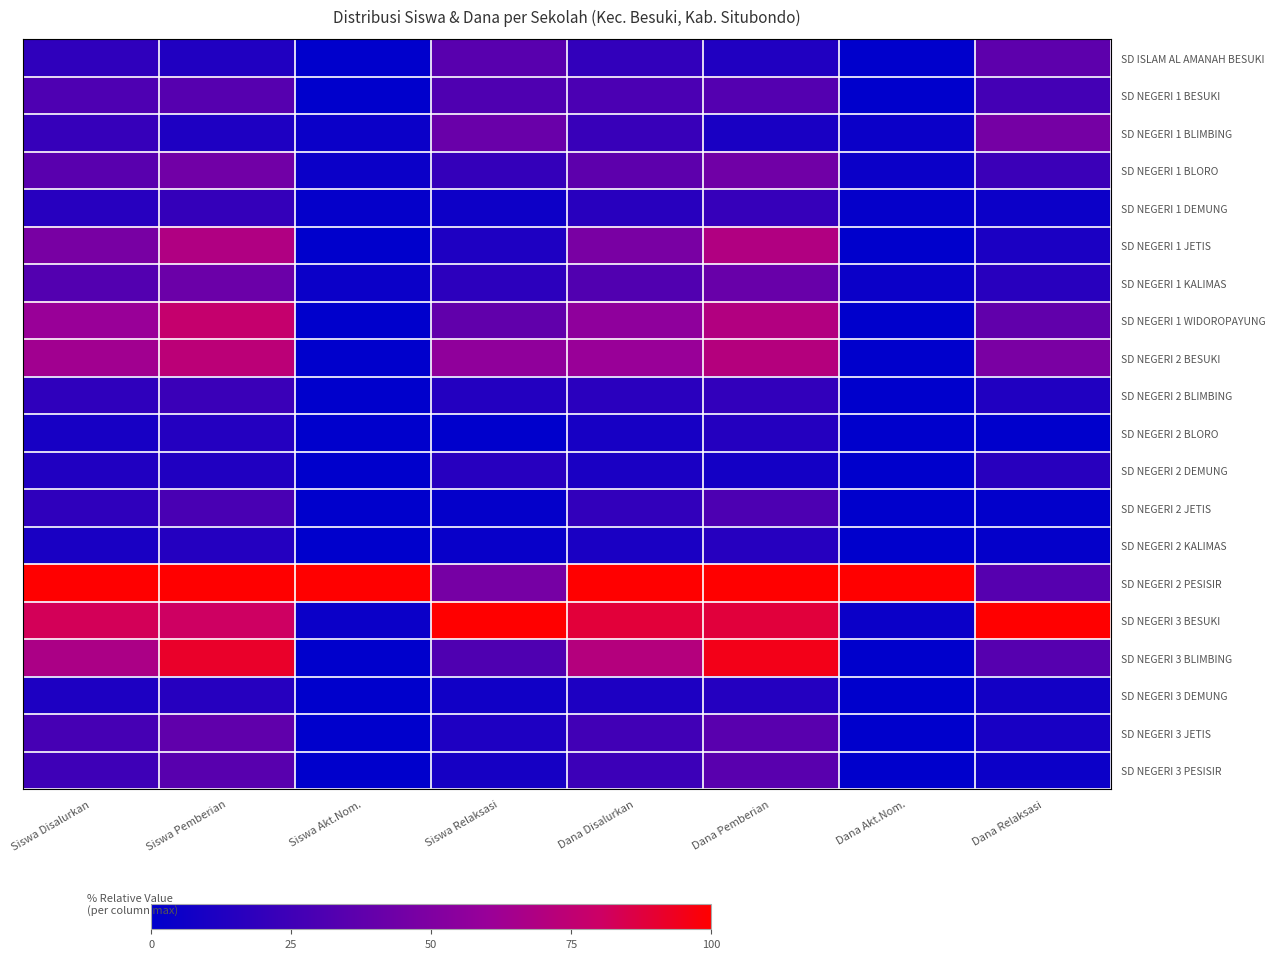

Reading right to left, list all the values displayed in this chart.

SD ISLAM AL AMANAH BESUKI: Dana Relaksasi=36.5	Dana Akt.Nom.=0.0	Dana Pemberian=12.8	Dana Disalurkan=19.6	Siswa Relaksasi=34.5	Siswa Akt.Nom.=0.0	Siswa Pemberian=12.6	Siswa Disalurkan=18.5
SD NEGERI 1 BESUKI: Dana Relaksasi=26.9	Dana Akt.Nom.=0.0	Dana Pemberian=33.2	Dana Disalurkan=29.5	Siswa Relaksasi=31.0	Siswa Akt.Nom.=0.0	Siswa Pemberian=33.6	Siswa Disalurkan=30.7
SD NEGERI 1 BLIMBING: Dana Relaksasi=46.2	Dana Akt.Nom.=4.7	Dana Pemberian=10.0	Dana Disalurkan=22.0	Siswa Relaksasi=41.4	Siswa Akt.Nom.=4.7	Siswa Pemberian=11.8	Siswa Disalurkan=21.2
SD NEGERI 1 BLORO: Dana Relaksasi=23.1	Dana Akt.Nom.=4.7	Dana Pemberian=44.1	Dana Disalurkan=36.4	Siswa Relaksasi=20.7	Siswa Akt.Nom.=4.7	Siswa Pemberian=44.5	Siswa Disalurkan=35.4
SD NEGERI 1 DEMUNG: Dana Relaksasi=4.8	Dana Akt.Nom.=2.3	Dana Pemberian=21.3	Dana Disalurkan=15.7	Siswa Relaksasi=5.2	Siswa Akt.Nom.=2.3	Siswa Pemberian=21.0	Siswa Disalurkan=15.3
SD NEGERI 1 JETIS: Dana Relaksasi=10.6	Dana Akt.Nom.=0.0	Dana Pemberian=69.2	Dana Disalurkan=47.3	Siswa Relaksasi=12.1	Siswa Akt.Nom.=0.0	Siswa Pemberian=68.9	Siswa Disalurkan=47.1
SD NEGERI 1 KALIMAS: Dana Relaksasi=16.3	Dana Akt.Nom.=4.7	Dana Pemberian=40.8	Dana Disalurkan=32.2	Siswa Relaksasi=17.2	Siswa Akt.Nom.=4.7	Siswa Pemberian=42.0	Siswa Disalurkan=32.8
SD NEGERI 1 WIDOROPAYUNG: Dana Relaksasi=38.5	Dana Akt.Nom.=0.0	Dana Pemberian=69.7	Dana Disalurkan=56.3	Siswa Relaksasi=37.9	Siswa Akt.Nom.=0.0	Siswa Pemberian=77.3	Siswa Disalurkan=60.3
SD NEGERI 2 BESUKI: Dana Relaksasi=48.1	Dana Akt.Nom.=0.0	Dana Pemberian=71.1	Dana Disalurkan=60.2	Siswa Relaksasi=56.9	Siswa Akt.Nom.=0.0	Siswa Pemberian=73.1	Siswa Disalurkan=63.5
SD NEGERI 2 BLIMBING: Dana Relaksasi=12.5	Dana Akt.Nom.=0.0	Dana Pemberian=19.9	Dana Disalurkan=16.6	Siswa Relaksasi=13.8	Siswa Akt.Nom.=0.0	Siswa Pemberian=22.7	Siswa Disalurkan=18.5
SD NEGERI 2 BLORO: Dana Relaksasi=0.0	Dana Akt.Nom.=0.0	Dana Pemberian=14.7	Dana Disalurkan=9.3	Siswa Relaksasi=0.0	Siswa Akt.Nom.=0.0	Siswa Pemberian=14.3	Siswa Disalurkan=9.0
SD NEGERI 2 DEMUNG: Dana Relaksasi=16.3	Dana Akt.Nom.=0.0	Dana Pemberian=8.1	Dana Disalurkan=10.2	Siswa Relaksasi=15.5	Siswa Akt.Nom.=0.0	Siswa Pemberian=12.6	Siswa Disalurkan=12.7
SD NEGERI 2 JETIS: Dana Relaksasi=1.0	Dana Akt.Nom.=0.0	Dana Pemberian=30.3	Dana Disalurkan=19.6	Siswa Relaksasi=1.7	Siswa Akt.Nom.=0.0	Siswa Pemberian=28.6	Siswa Disalurkan=18.5
SD NEGERI 2 KALIMAS: Dana Relaksasi=1.9	Dana Akt.Nom.=0.0	Dana Pemberian=15.2	Dana Disalurkan=10.2	Siswa Relaksasi=3.4	Siswa Akt.Nom.=0.0	Siswa Pemberian=14.3	Siswa Disalurkan=10.1
SD NEGERI 2 PESISIR: Dana Relaksasi=33.7	Dana Akt.Nom.=100.0	Dana Pemberian=100.0	Dana Disalurkan=100.0	Siswa Relaksasi=46.6	Siswa Akt.Nom.=100.0	Siswa Pemberian=100.0	Siswa Disalurkan=100.0
SD NEGERI 3 BESUKI: Dana Relaksasi=100.0	Dana Akt.Nom.=4.7	Dana Pemberian=88.2	Dana Disalurkan=88.6	Siswa Relaksasi=100.0	Siswa Akt.Nom.=4.7	Siswa Pemberian=80.7	Siswa Disalurkan=82.5
SD NEGERI 3 BLIMBING: Dana Relaksasi=33.7	Dana Akt.Nom.=0.0	Dana Pemberian=95.3	Dana Disalurkan=71.1	Siswa Relaksasi=31.0	Siswa Akt.Nom.=0.0	Siswa Pemberian=91.6	Siswa Disalurkan=67.2
SD NEGERI 3 DEMUNG: Dana Relaksasi=7.7	Dana Akt.Nom.=0.0	Dana Pemberian=14.2	Dana Disalurkan=11.4	Siswa Relaksasi=6.9	Siswa Akt.Nom.=0.0	Siswa Pemberian=15.1	Siswa Disalurkan=11.6
SD NEGERI 3 JETIS: Dana Relaksasi=9.6	Dana Akt.Nom.=0.0	Dana Pemberian=35.5	Dana Disalurkan=25.6	Siswa Relaksasi=12.1	Siswa Akt.Nom.=0.0	Siswa Pemberian=37.8	Siswa Disalurkan=27.5
SD NEGERI 3 PESISIR: Dana Relaksasi=4.8	Dana Akt.Nom.=0.0	Dana Pemberian=35.1	Dana Disalurkan=23.8	Siswa Relaksasi=8.6	Siswa Akt.Nom.=0.0	Siswa Pemberian=34.5	Siswa Disalurkan=24.3